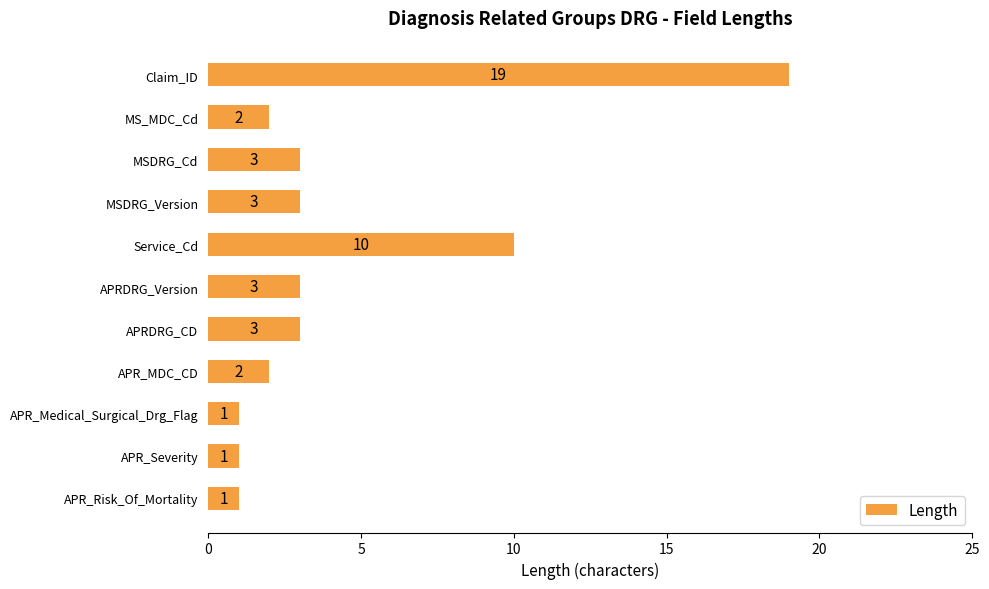

Does the chart contain stacked bars?

No